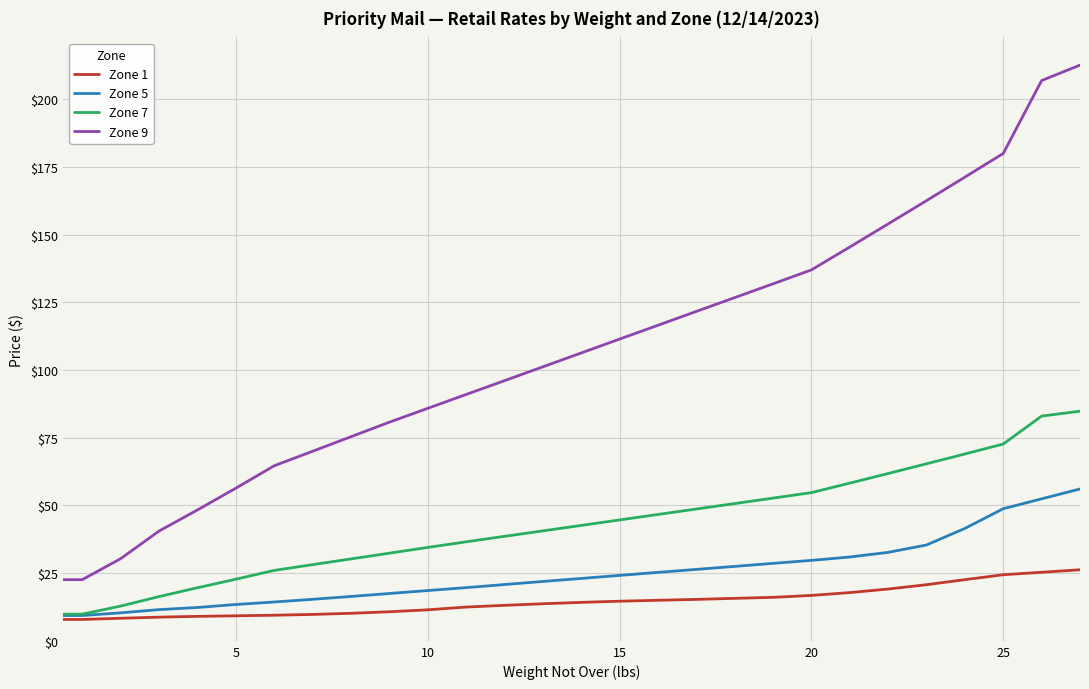

What is the maximum value for Zone 9?

212.7